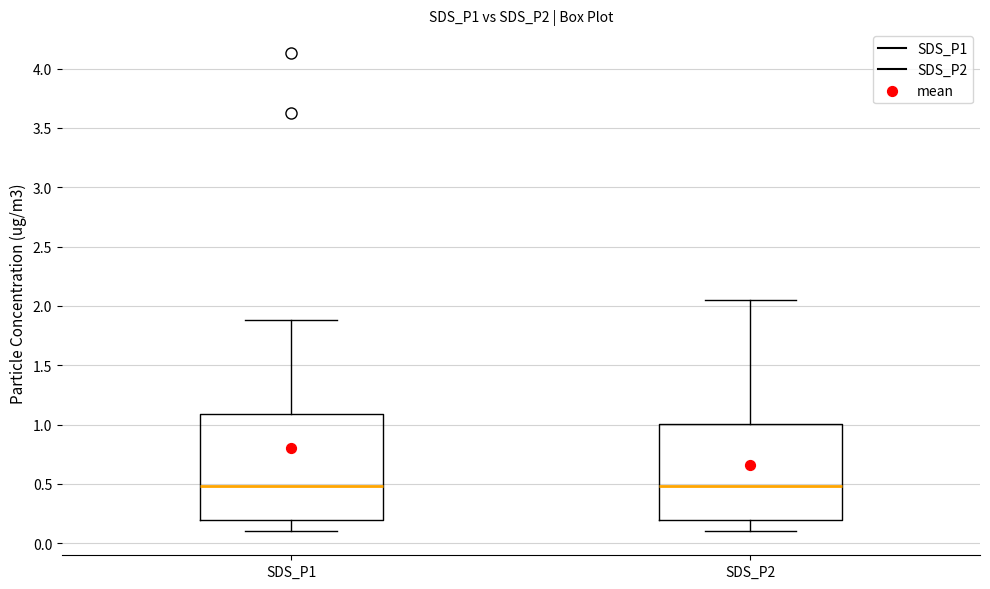

Where does the median line of the box for SDS_P2 sit on the y-axis? The values are not printed on the chart, so give them approximately, as read against the axis.

0.50